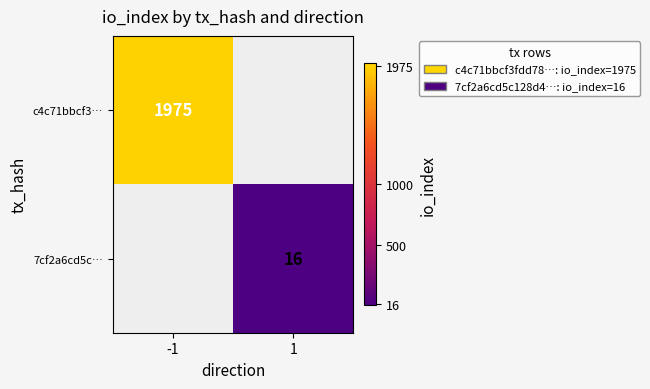

Is it true that 7cf2a6cd5c… equals 16 at 1?

True